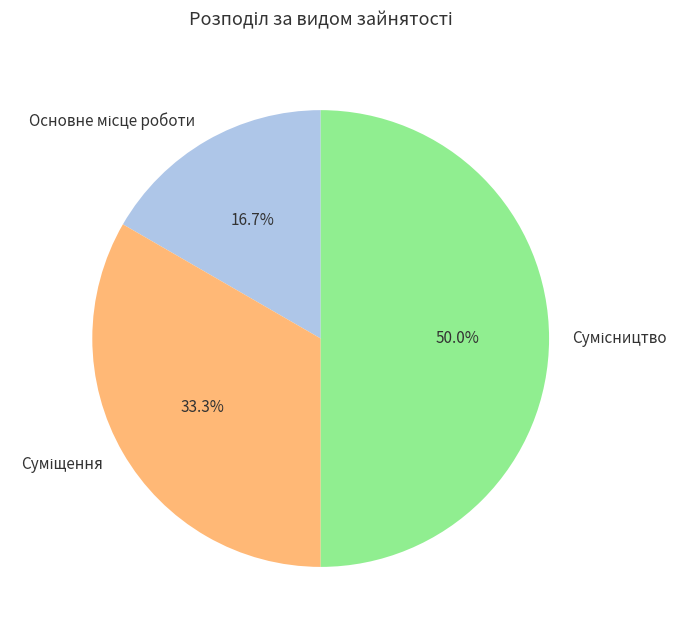

Which slice is the largest?

Сумісництво